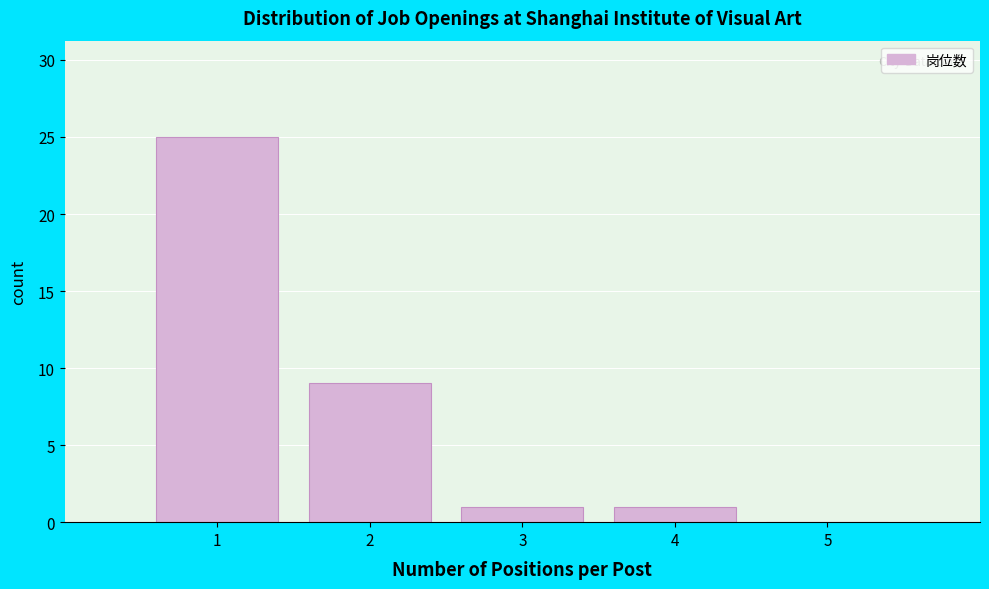

Over which range of the x-axis is the bar tallest?

0.5 to 1.5